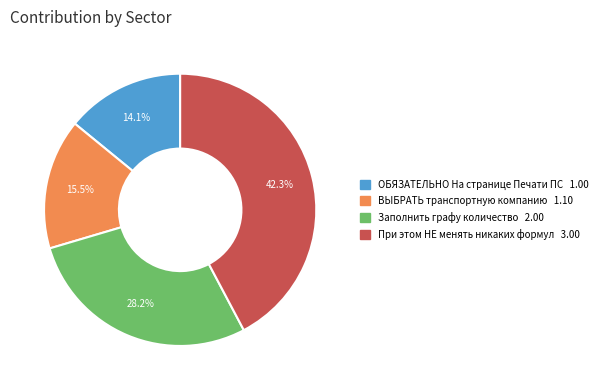

Does ВЫБРАТЬ транспортную компанию represent more than half of the total?

No